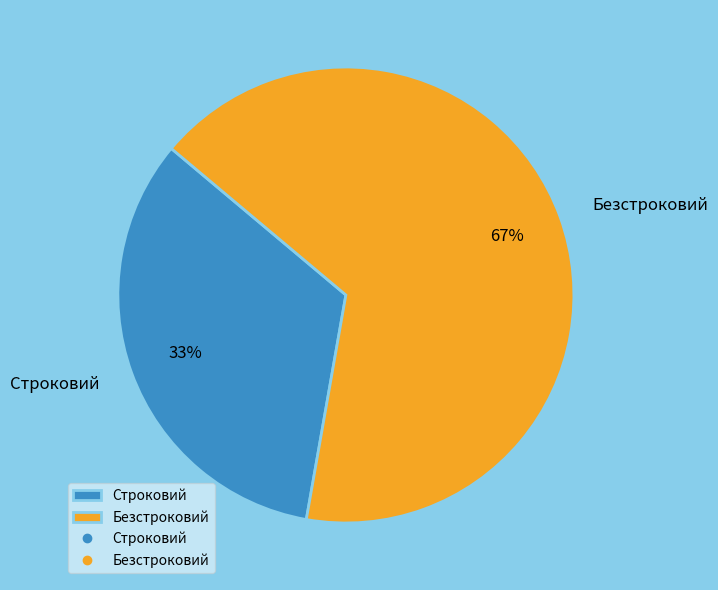

What percentage is the Строковий slice, to the nearest percent?

33%